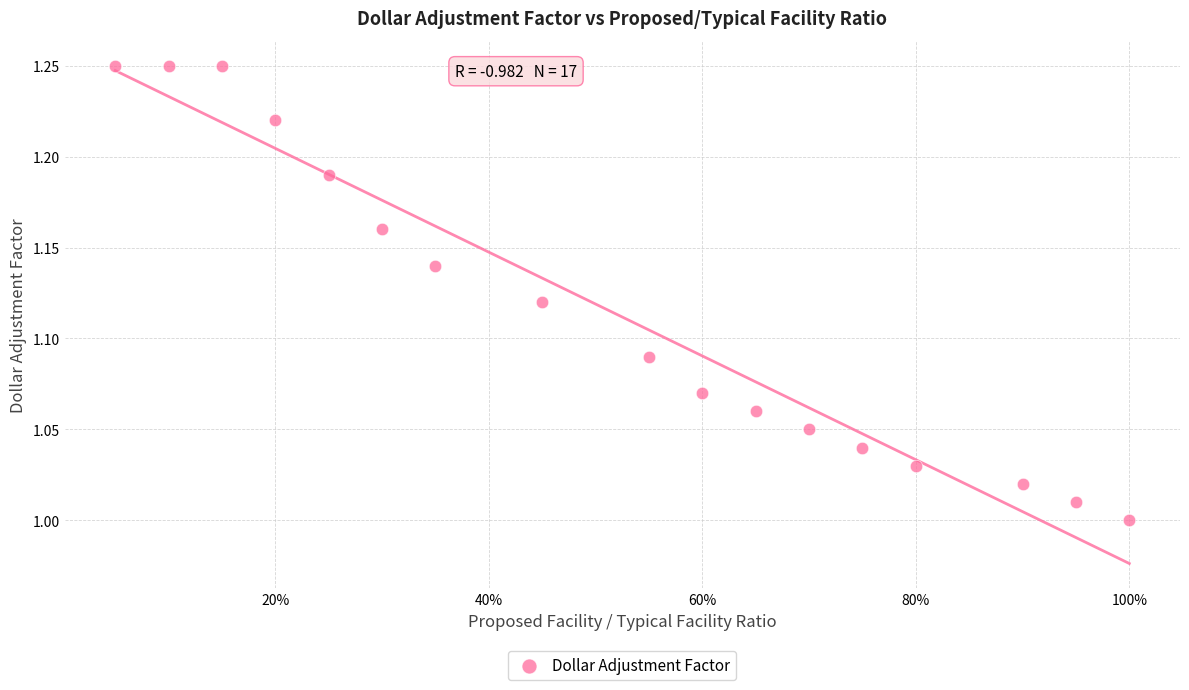

What is the range of X values (max minus min)?

0.9